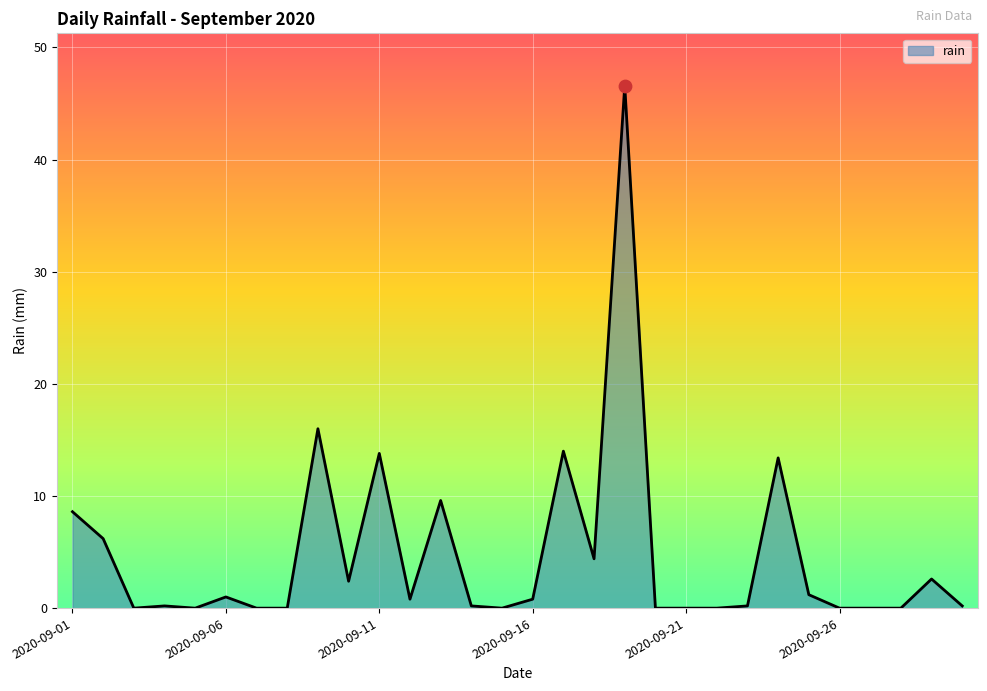

What is the difference between the maximum and minimum values?

46.6